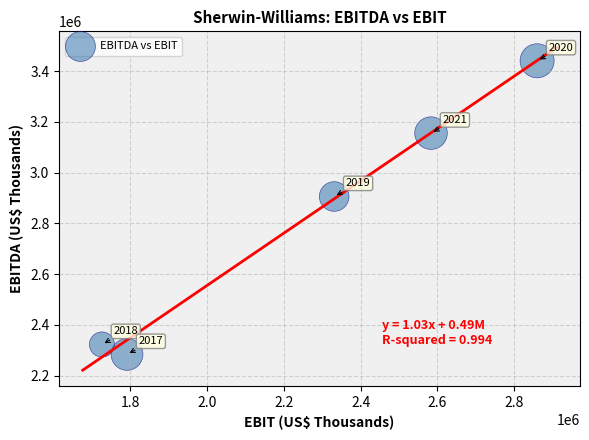

What Y value in the scatter plot is closest to 2862225?

2906000